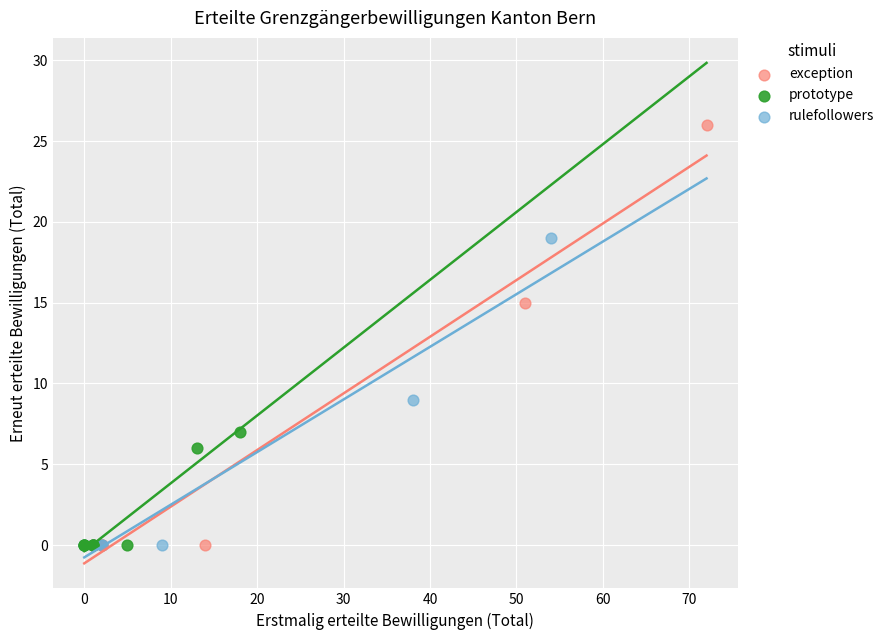

What are all the series names shown in the legend?

exception, prototype, rulefollowers